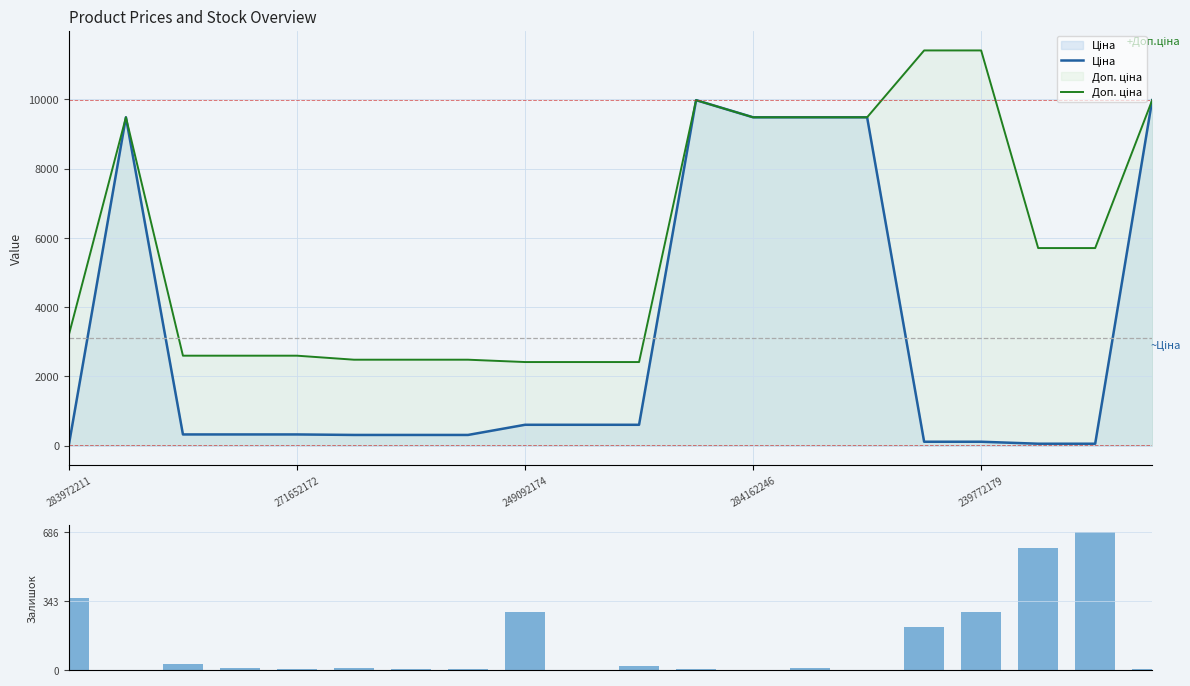

What position from the right is 14?

6